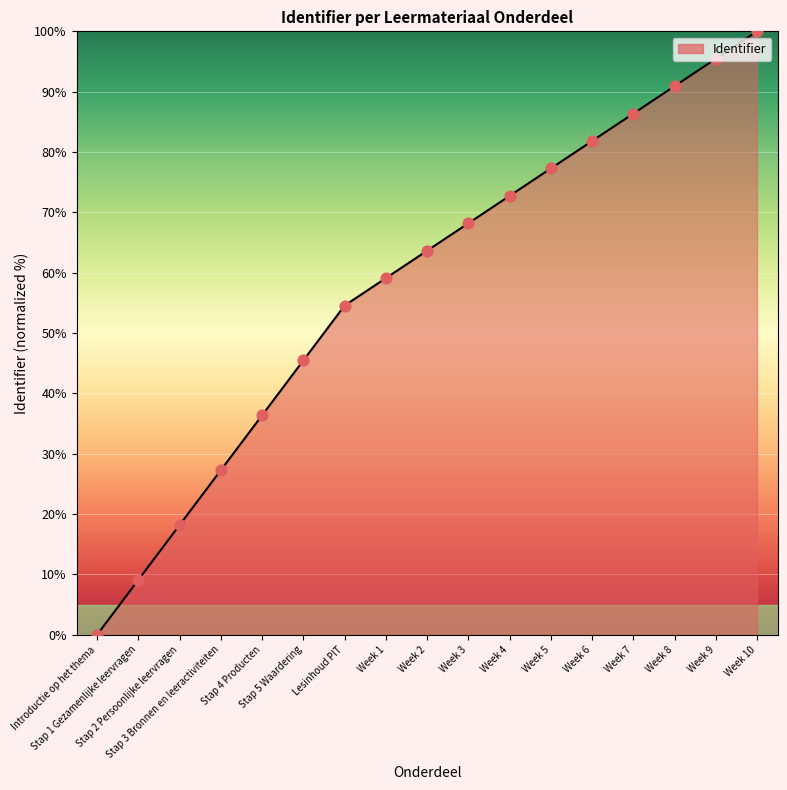

Between Introductie op het thema and Week 3, which is larger?

Week 3